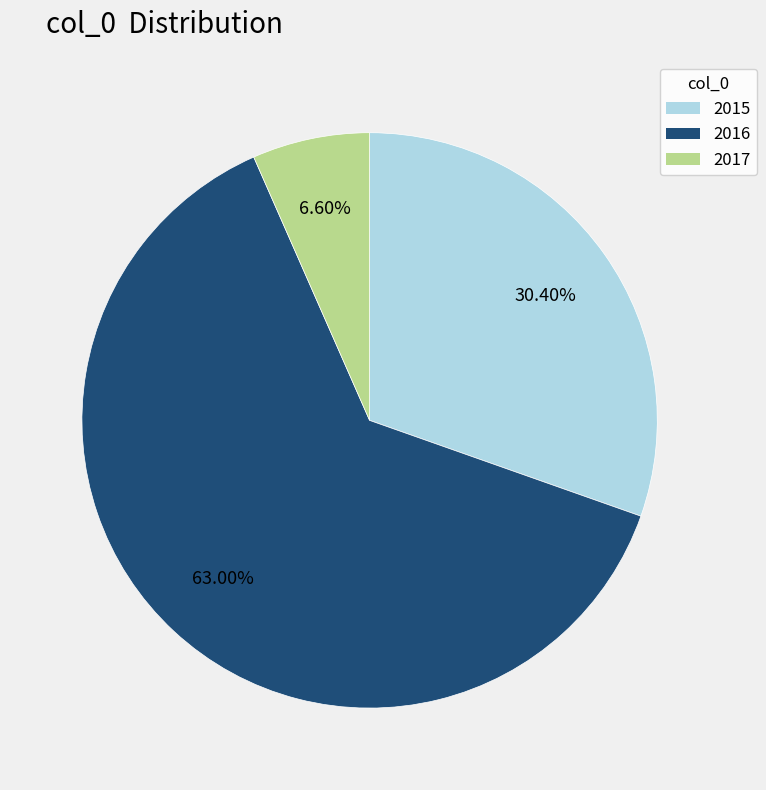

To the nearest percent, what percentage of the pie is 2016?

63%